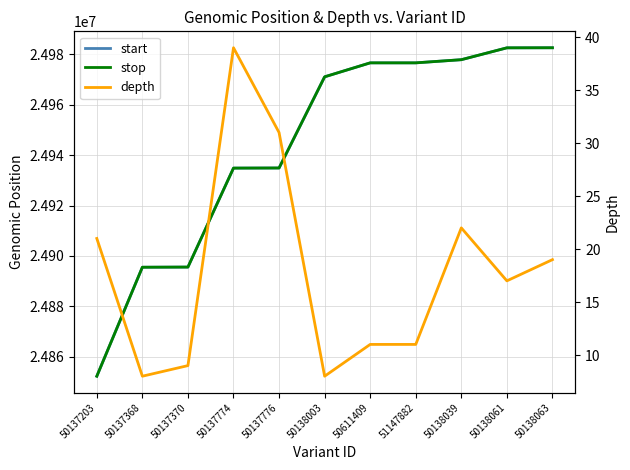

Which label corresponds to the largest value in the chart?

50138063